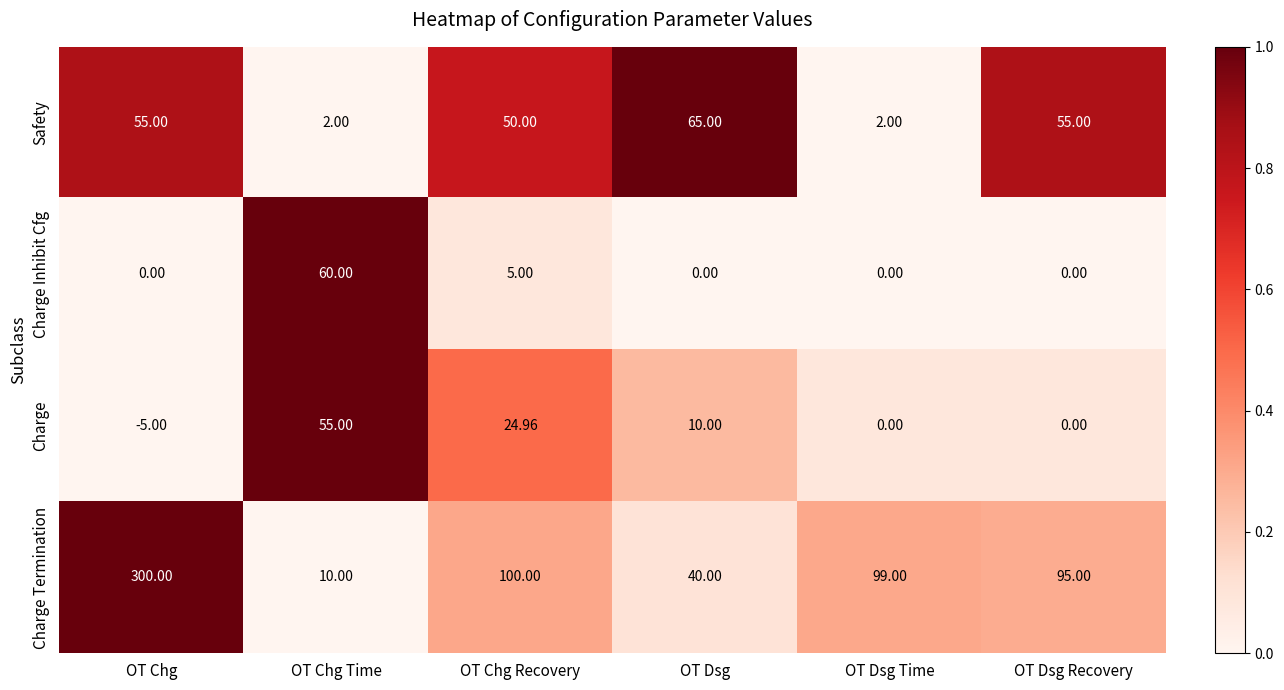

How many series are shown in this chart?

4